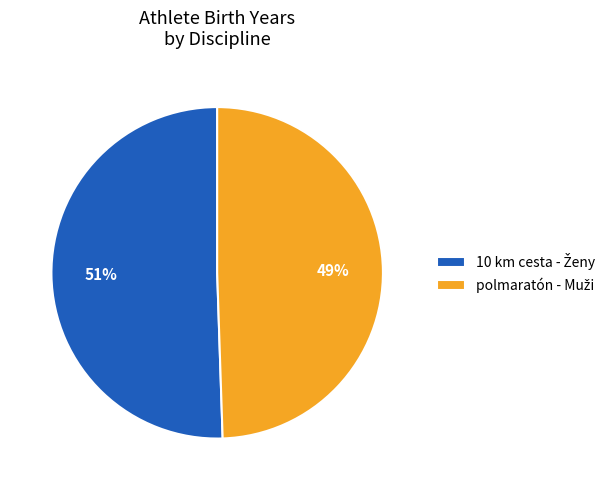

Does any single category account for the majority?

Yes